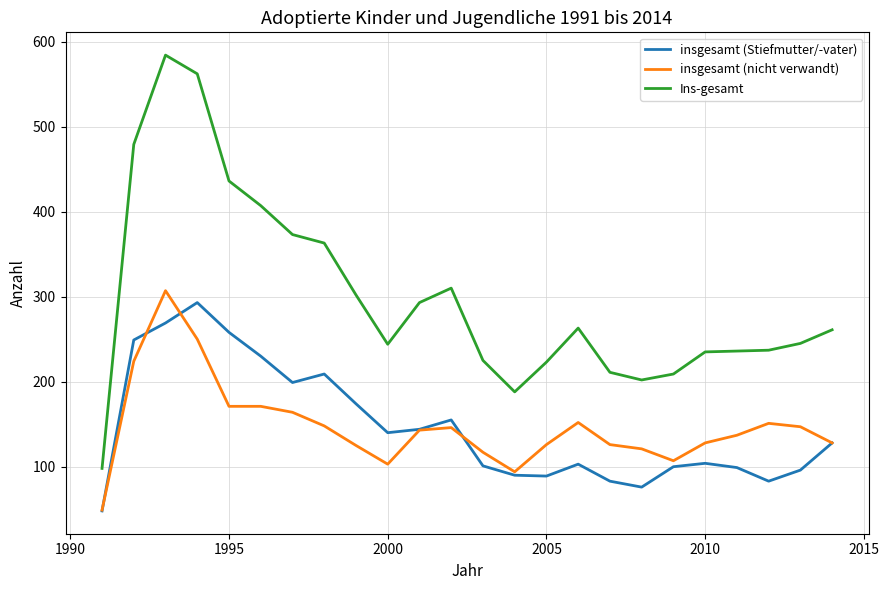

What is the minimum value shown in the chart?

48